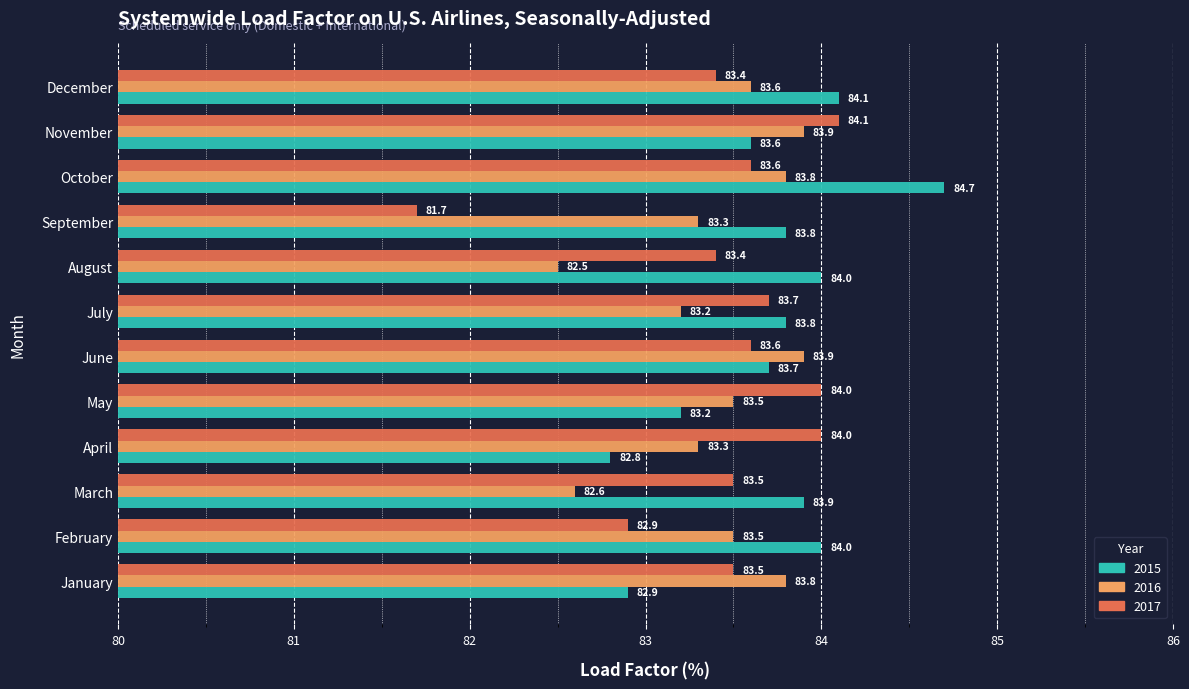

What is the spread (max minus min) of values at May?

0.8